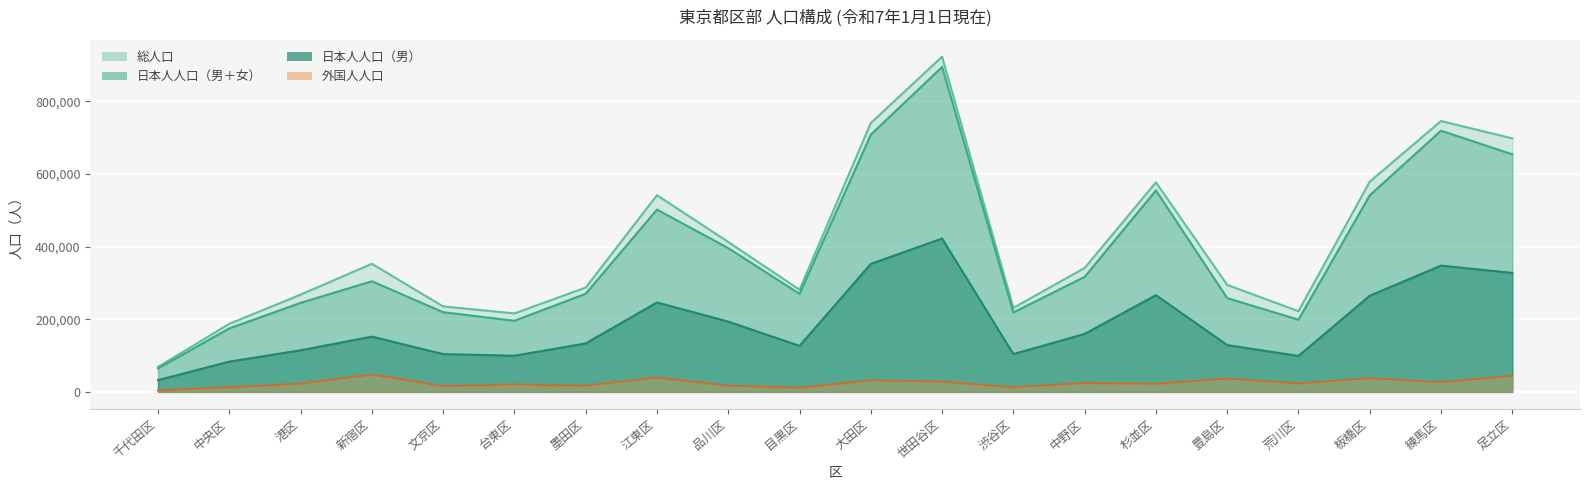

True or false: 日本人人口（女） and 外国人人口 cross at least once.

False